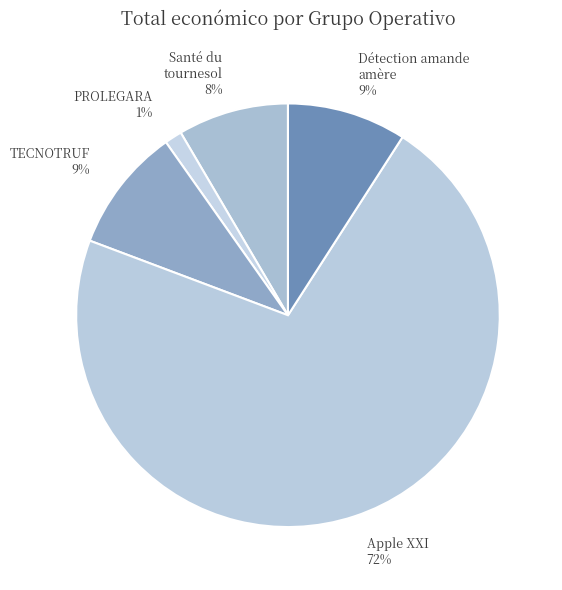

What is the majority slice?

Apple XXI